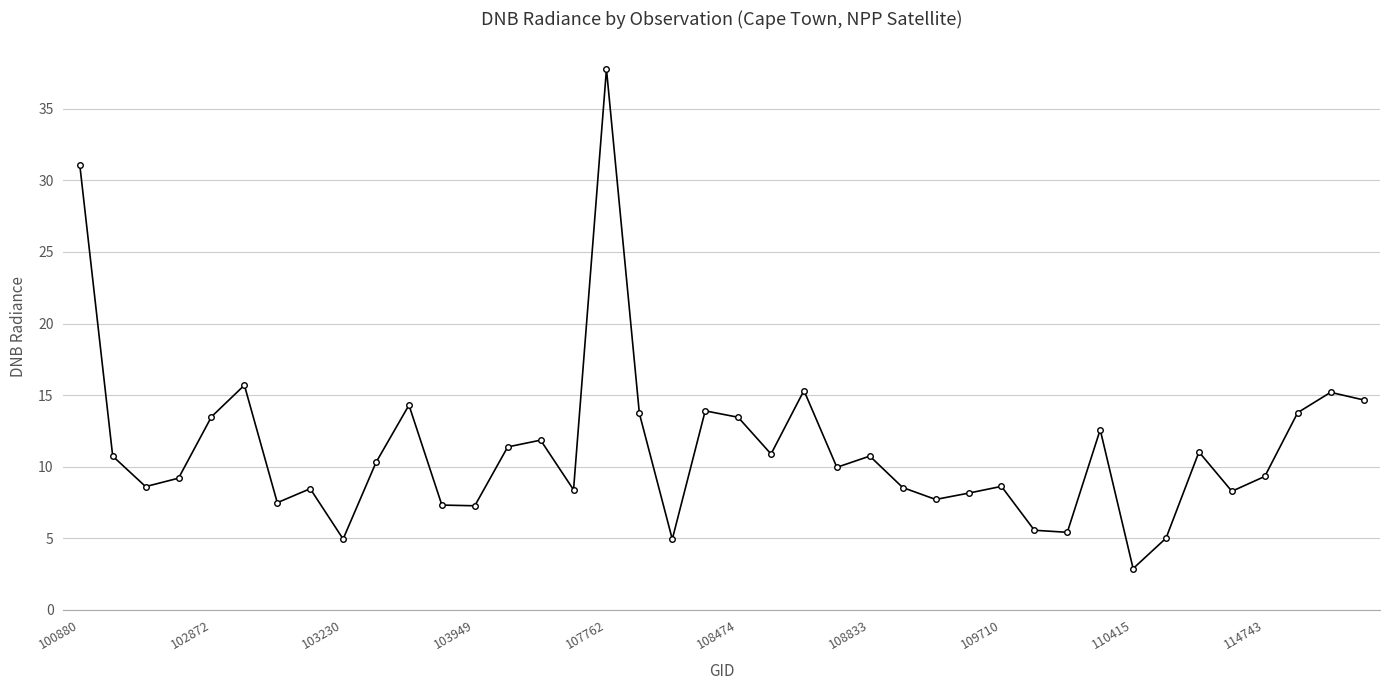

How many data points does each series have?

40